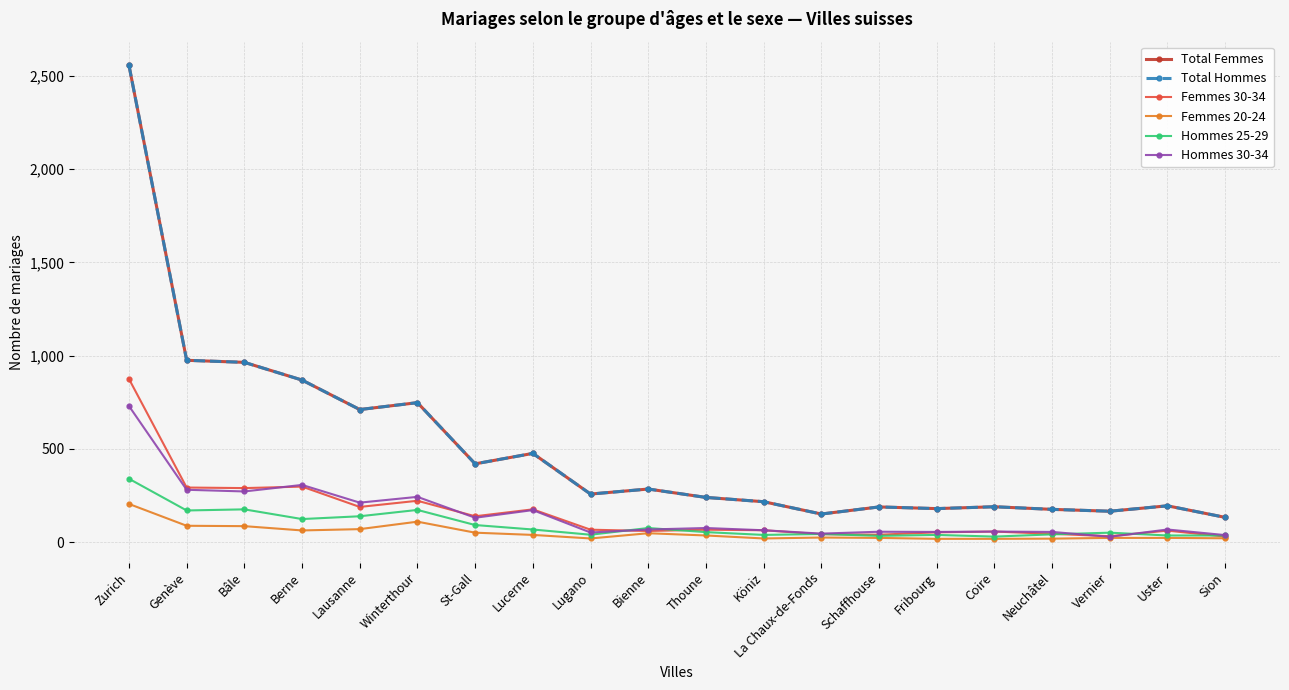

How many lines are shown in the chart?

6